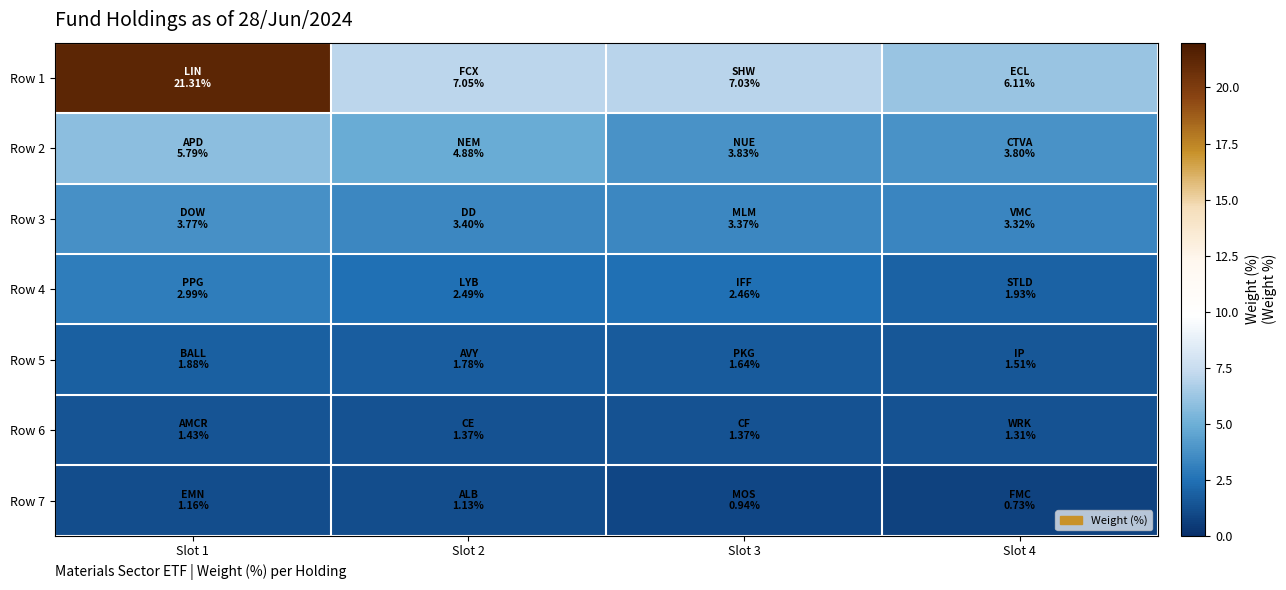

Which series has the widest spread of values?

Row 1